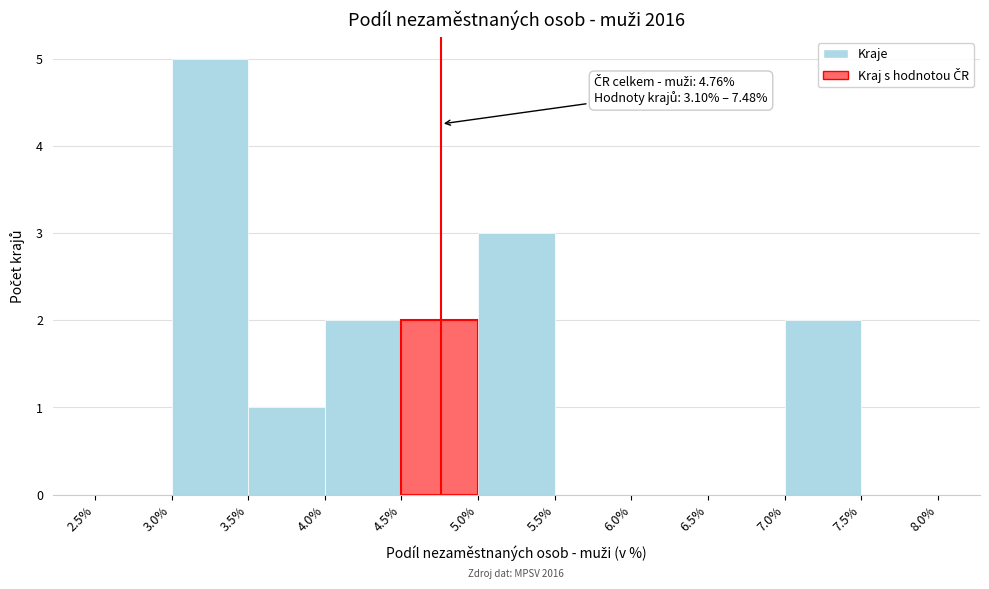

Over which range of the x-axis is the bar tallest?

3.0% to 3.5%